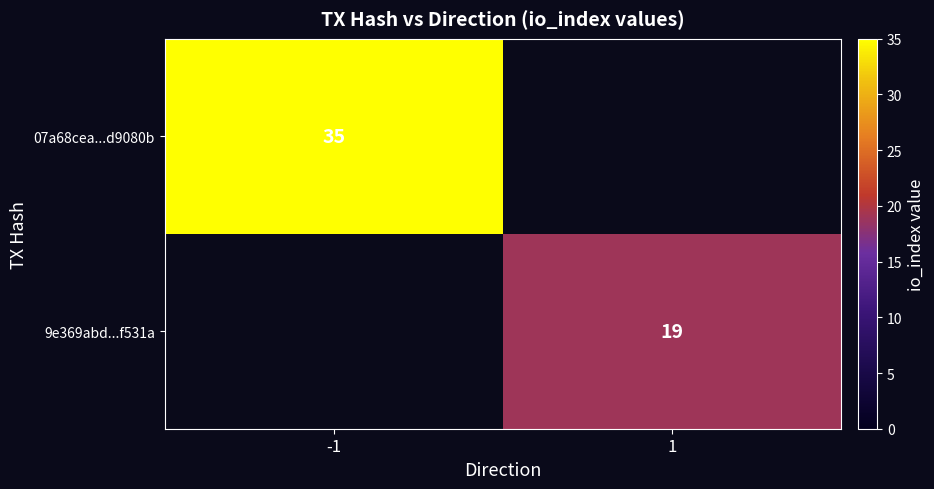

The 07a68cea...d9080b series shows 50 at -1. True or false?

False